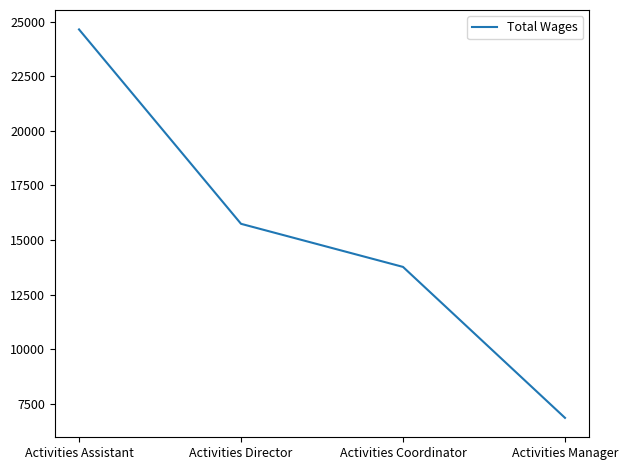

The value at Activities Coordinator is 24057. True or false?

False